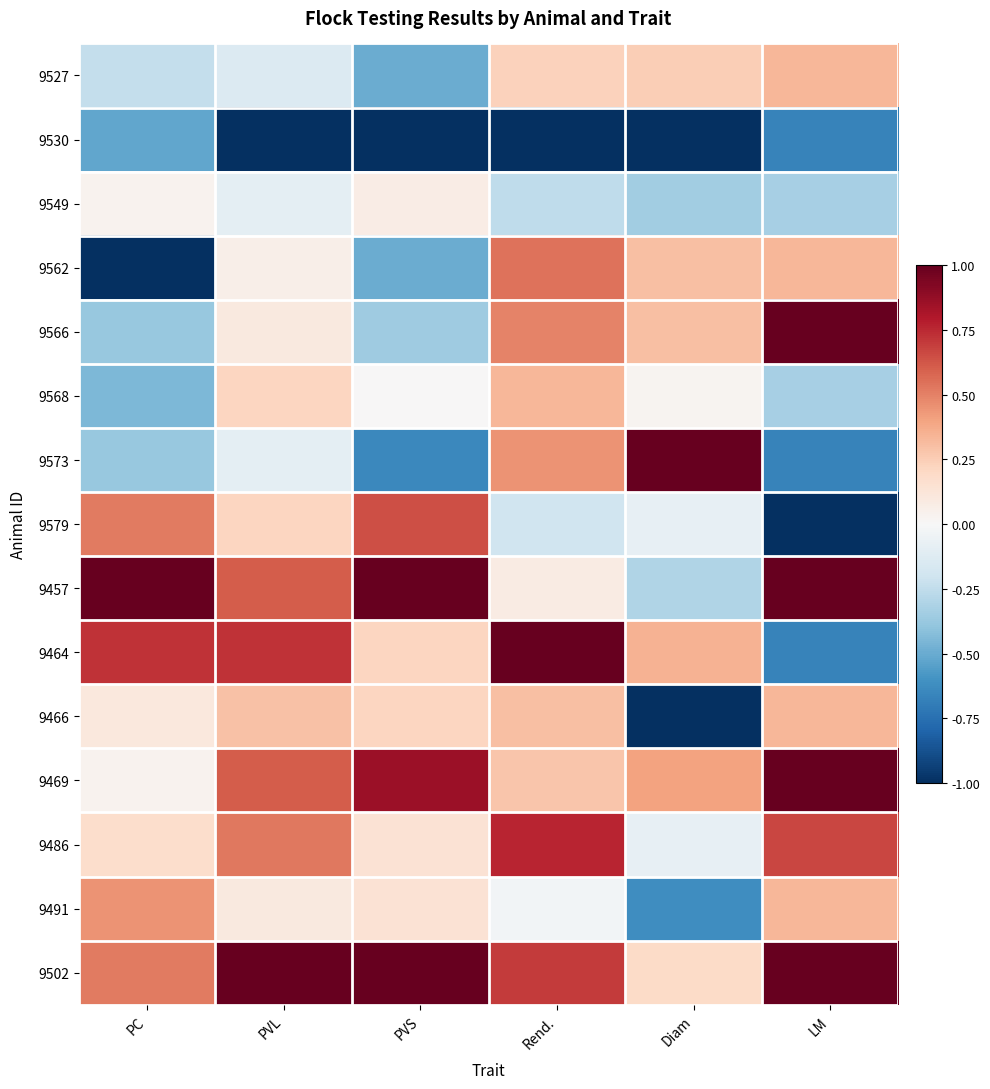

Reading left to right, list all the values displayed in this chart.

9527: PC=-0.2	PVL=-0.1	PVS=-0.5	Rend.=0.2	Diam=0.2	LM=0.3
9530: PC=-0.5	PVL=-1.0	PVS=-1.0	Rend.=-1.0	Diam=-1.0	LM=-0.7
9549: PC=0.0	PVL=-0.1	PVS=0.1	Rend.=-0.3	Diam=-0.4	LM=-0.3
9562: PC=-1.0	PVL=0.1	PVS=-0.5	Rend.=0.5	Diam=0.3	LM=0.3
9566: PC=-0.4	PVL=0.1	PVS=-0.4	Rend.=0.5	Diam=0.3	LM=1.0
9568: PC=-0.4	PVL=0.2	PVS=0.0	Rend.=0.3	Diam=0.0	LM=-0.3
9573: PC=-0.4	PVL=-0.1	PVS=-0.6	Rend.=0.4	Diam=1.0	LM=-0.7
9579: PC=0.5	PVL=0.2	PVS=0.6	Rend.=-0.2	Diam=-0.1	LM=-1.0
9457: PC=1.0	PVL=0.6	PVS=1.0	Rend.=0.1	Diam=-0.3	LM=1.0
9464: PC=0.7	PVL=0.7	PVS=0.2	Rend.=1.0	Diam=0.4	LM=-0.7
9466: PC=0.1	PVL=0.3	PVS=0.2	Rend.=0.3	Diam=-1.0	LM=0.3
9469: PC=0.0	PVL=0.6	PVS=0.9	Rend.=0.3	Diam=0.4	LM=1.0
9486: PC=0.2	PVL=0.5	PVS=0.1	Rend.=0.8	Diam=-0.1	LM=0.7
9491: PC=0.4	PVL=0.1	PVS=0.1	Rend.=-0.0	Diam=-0.6	LM=0.3
9502: PC=0.5	PVL=1.0	PVS=1.0	Rend.=0.7	Diam=0.2	LM=1.0